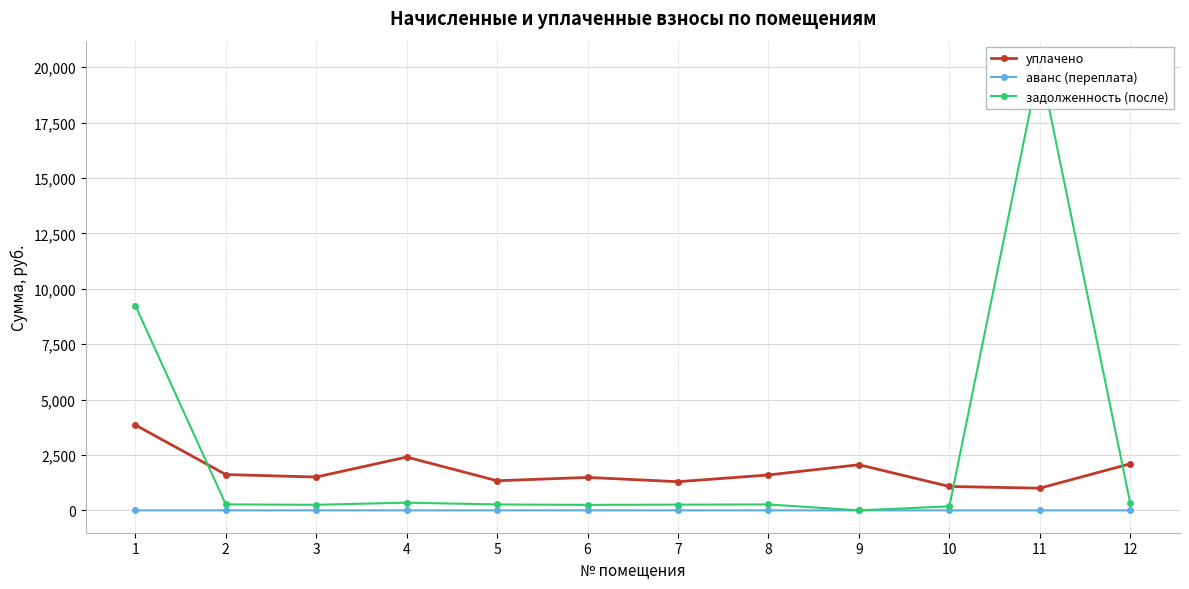

What value does the уплачено series have at 7?

1292.8